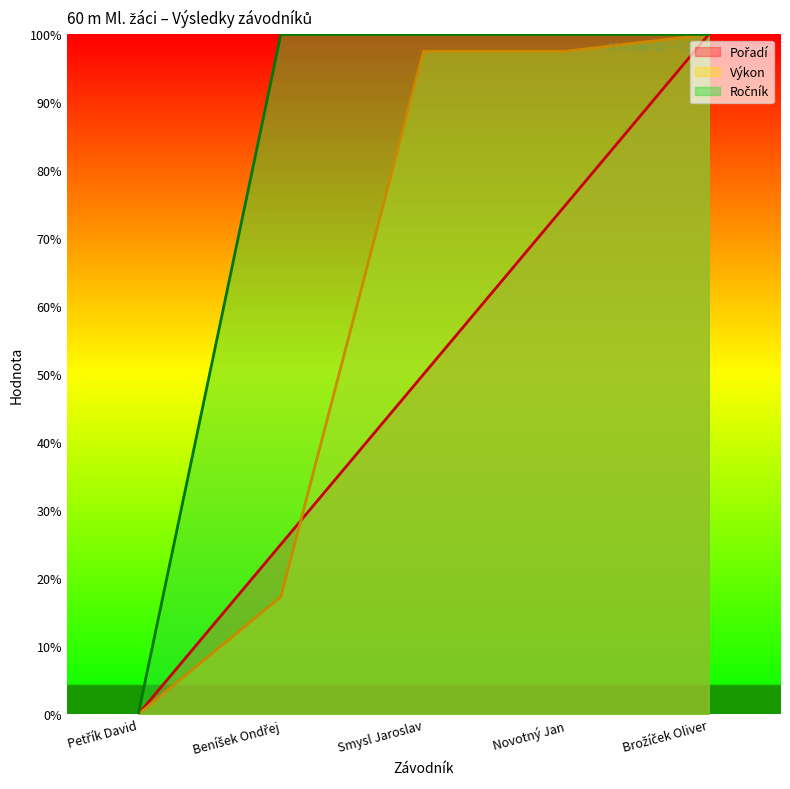

What is the label of the 4th point from the right?

Beníšek Ondřej